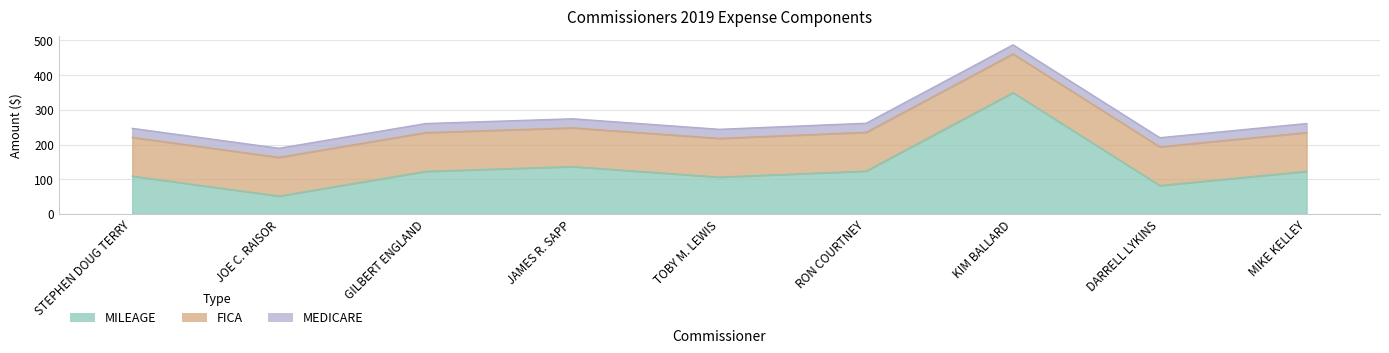

Reading left to right, what are all the values shown in this chart?

MILEAGE: 108.8	51.5	122.8	136.4	106.1	123.6	349.4	81.8	122.8
FICA: 111.6	111.6	111.6	111.6	111.6	111.6	111.6	111.6	111.6
MEDICARE: 26.2	26.2	26.2	26.2	26.2	26.2	26.2	26.2	26.2